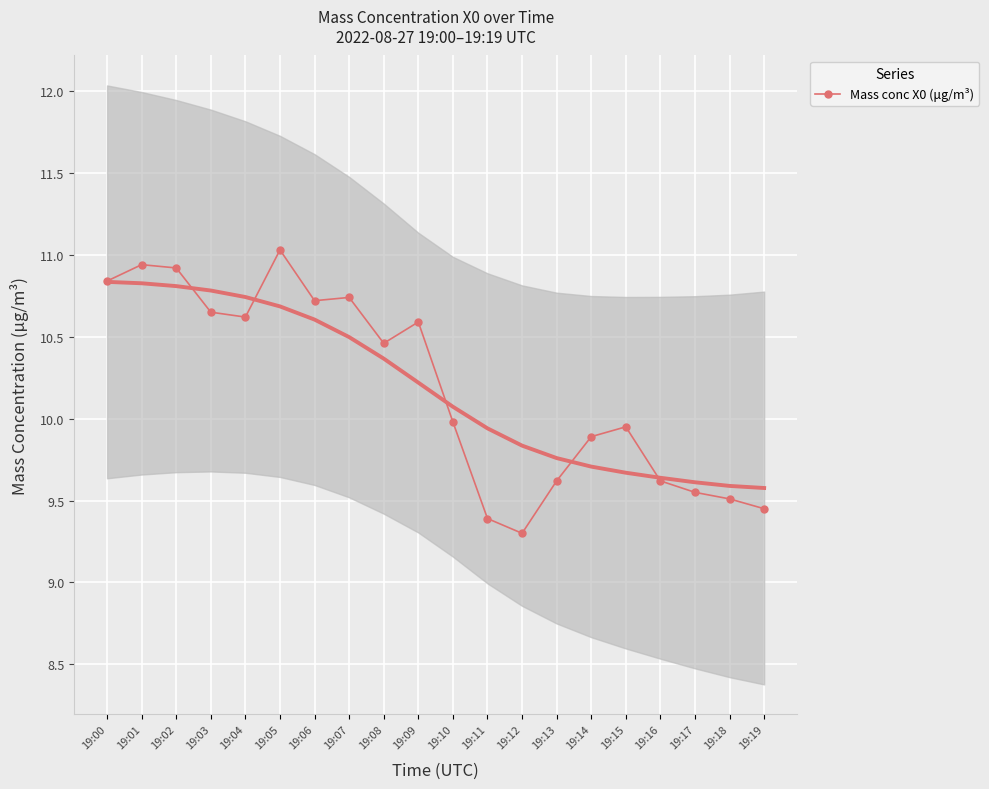

What is the change in value from 19:01 to 19:10?

-1.0